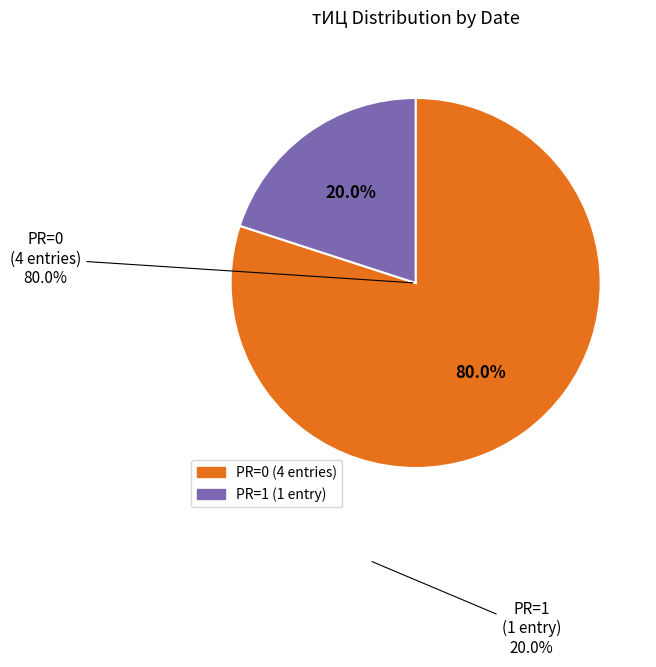

Combined, what portion of the pie is 2016-04-29 (PR=0) and 2015-10-09 (PR=0)?

100.0%